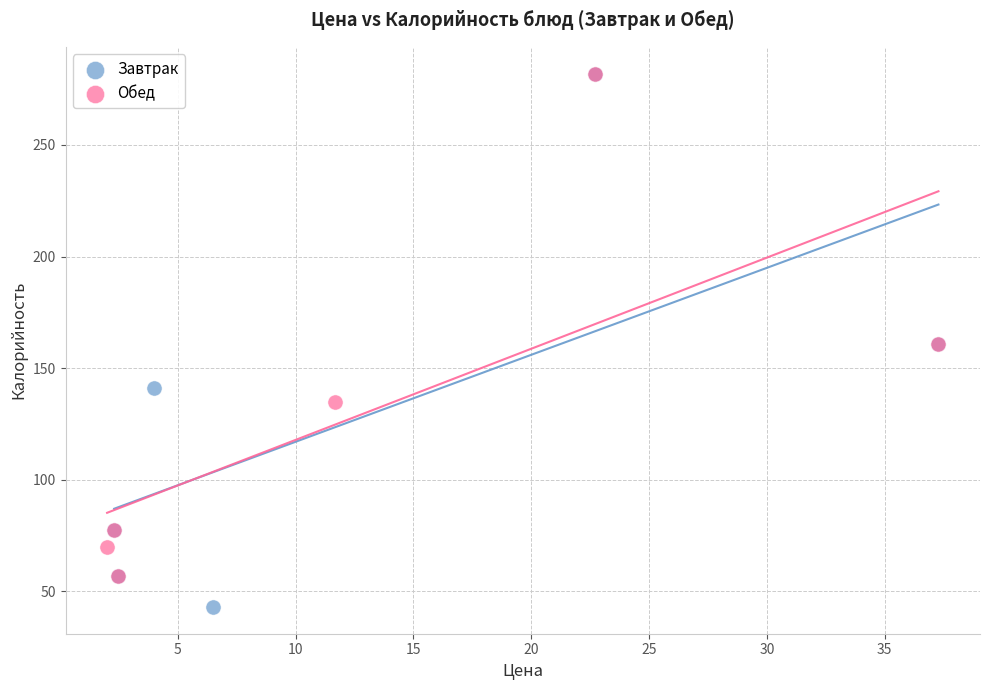

Which series reaches the minimum Y coordinate?

Завтрак